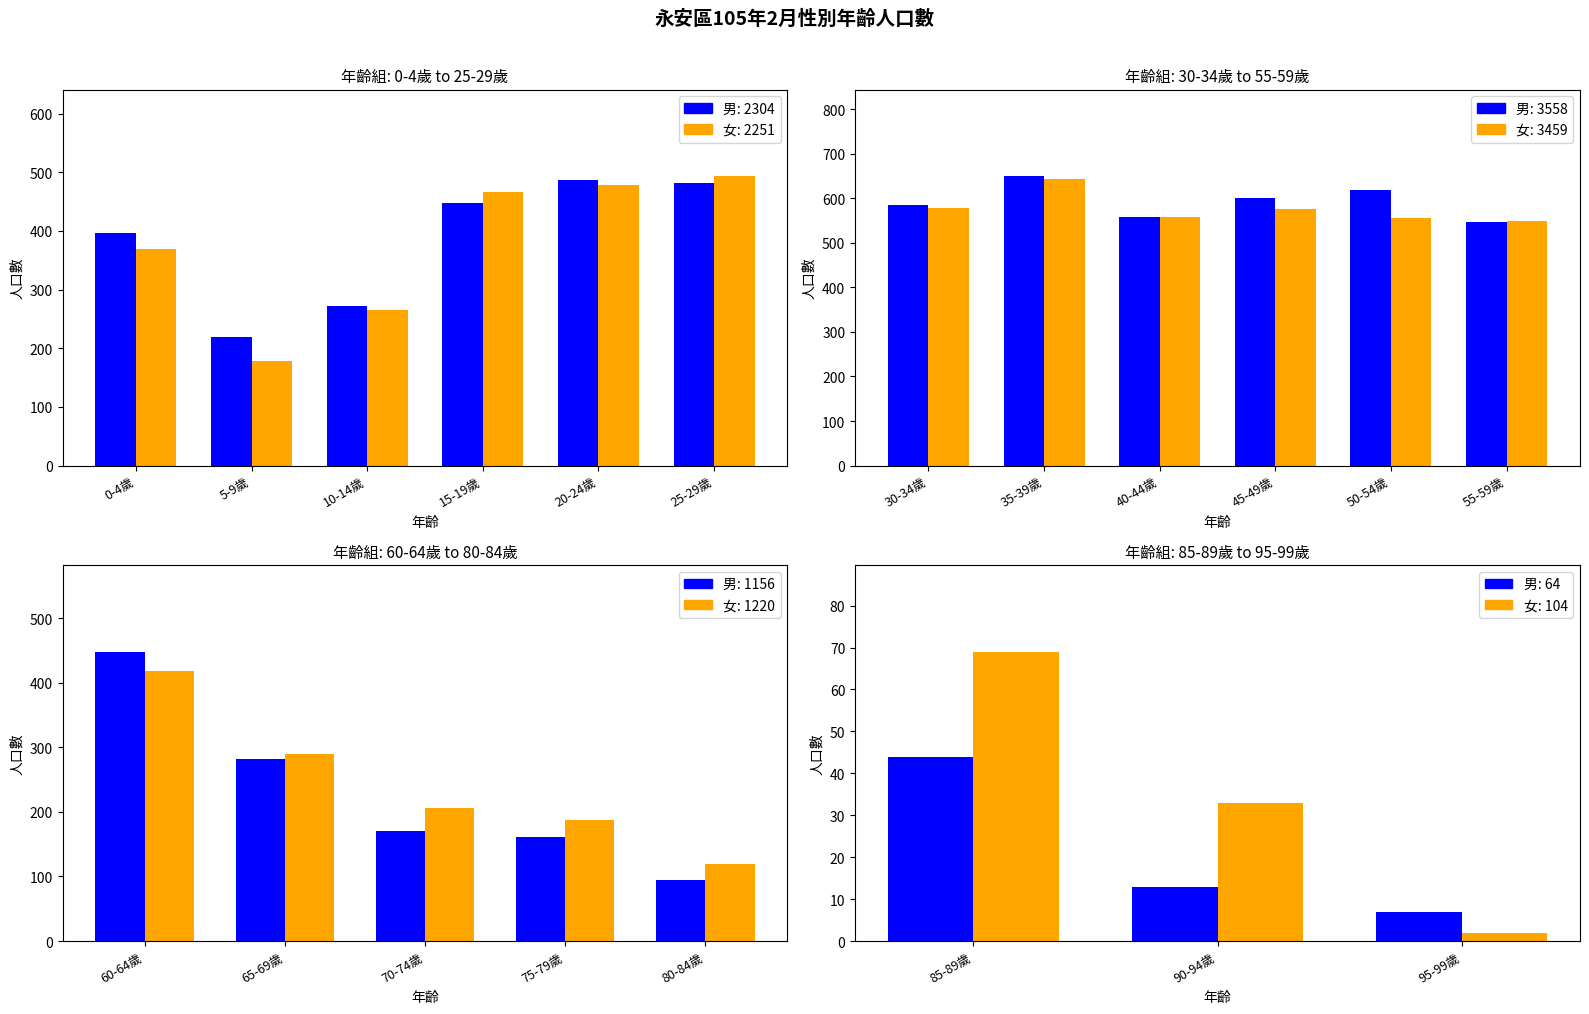

At how many categories does at least one series exceed 54?

1